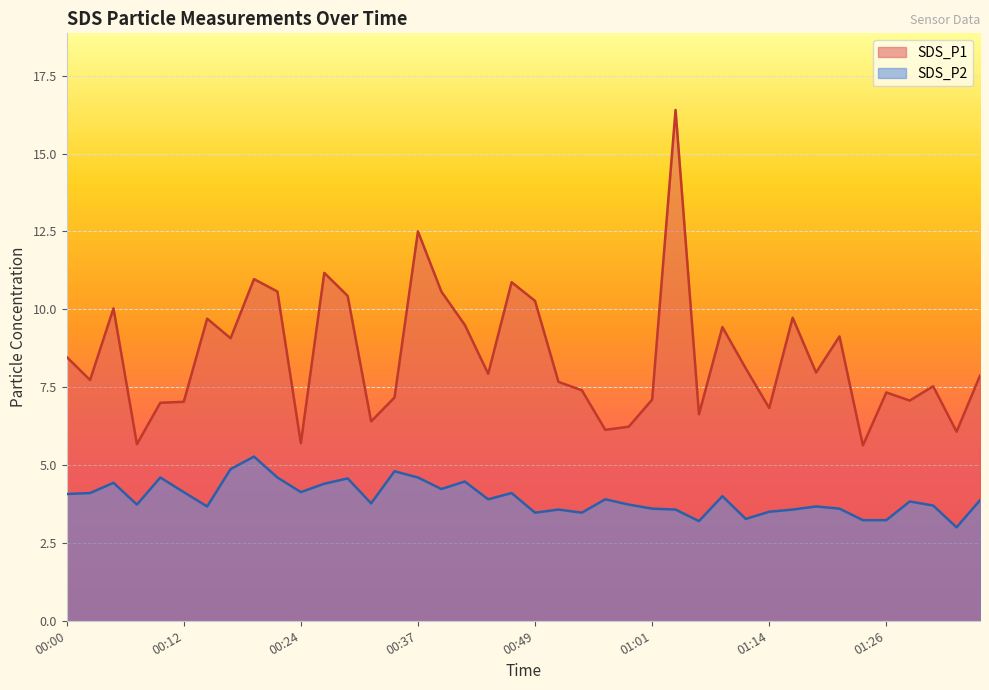

Which category has the lowest value in the SDS_P2 series?

01:33